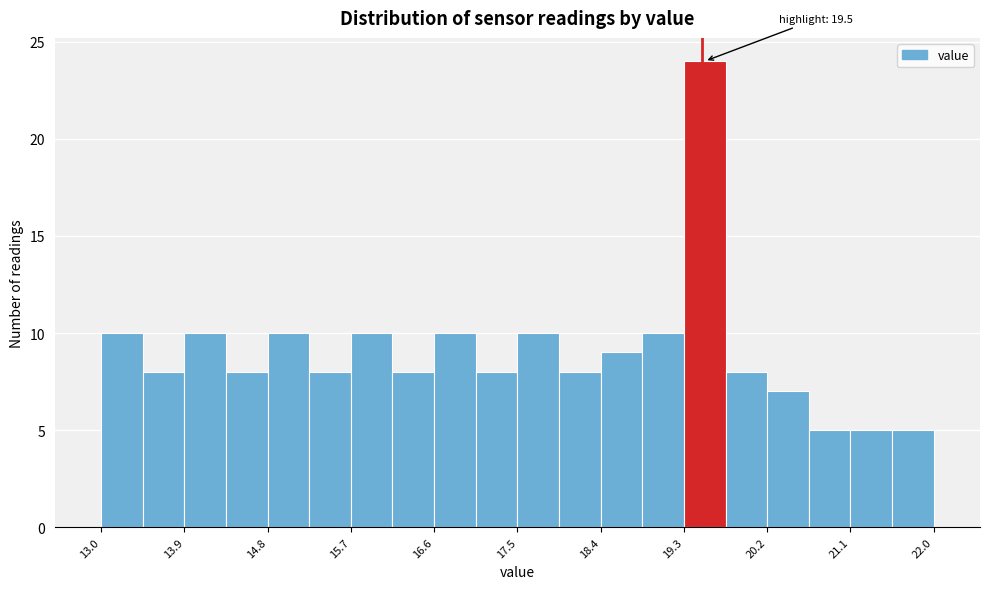

Over which range of the x-axis is the bar tallest?

19.30 to 19.75